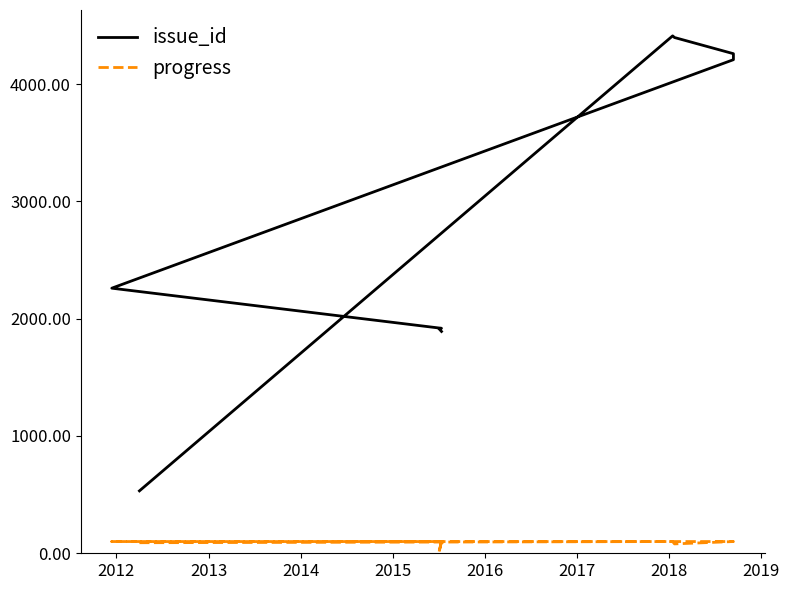

How many interior local peaks does the issue_id series have?

1